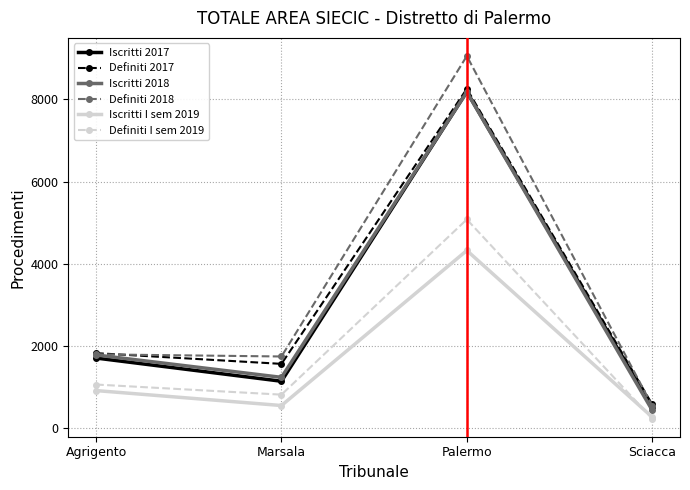

Rank the categories by Iscritti 2018 value from lowest to highest.

Sciacca, Marsala, Agrigento, Palermo